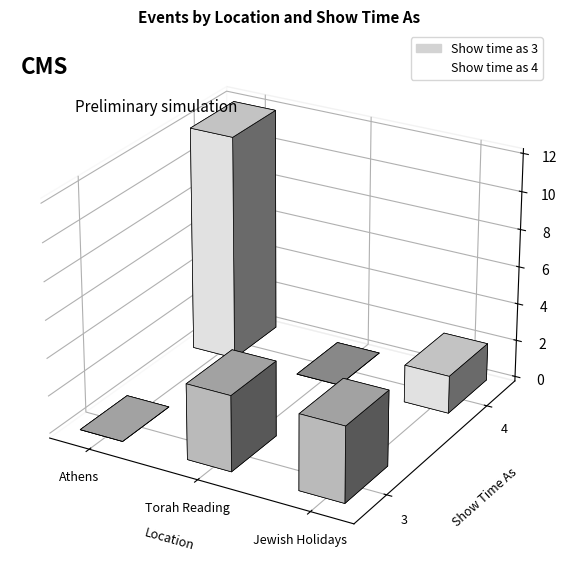

Between 5 and 0, which is larger?

5